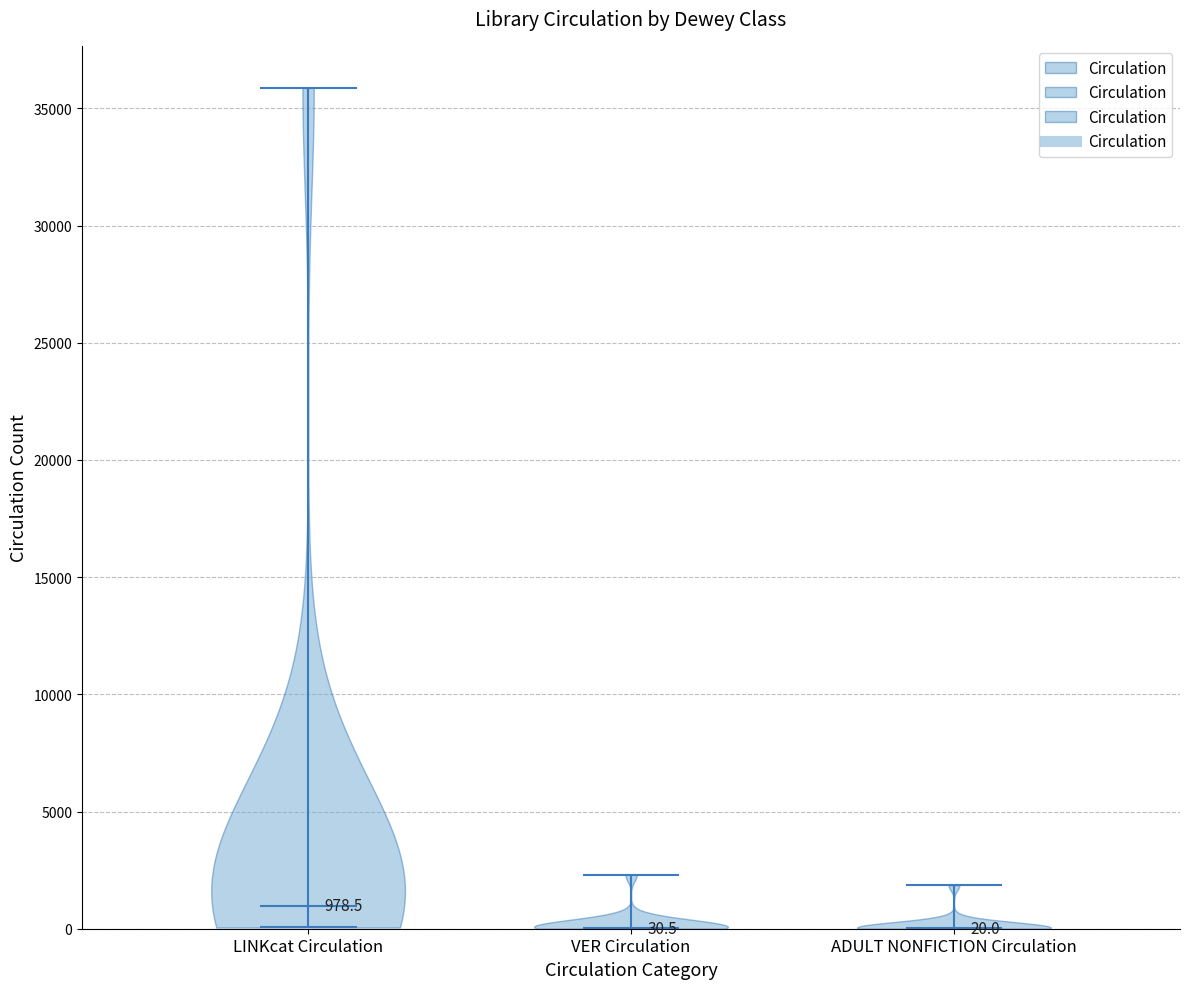

Which violin has the highest median line?

LINKcat Circulation